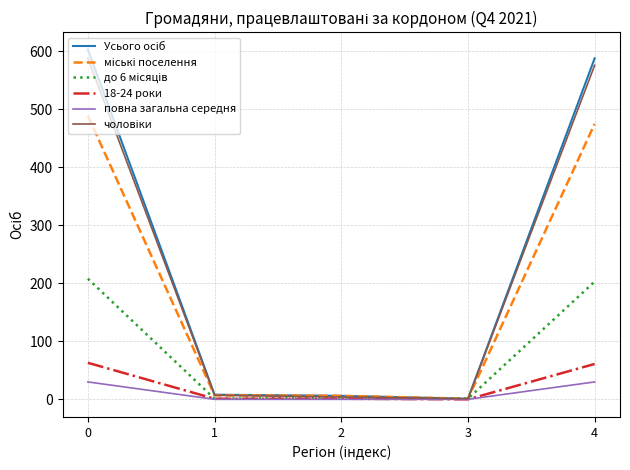

True or false: 18-24 роки has a value of 34 at 0.

False